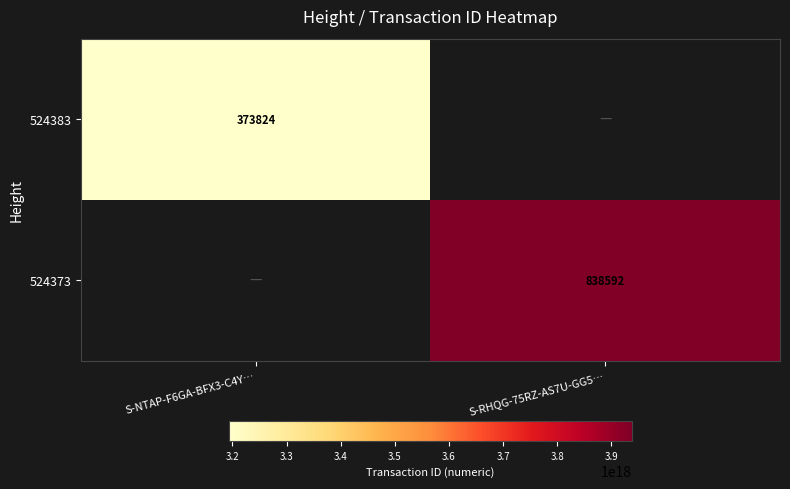

The value of 524373 at S-RHQG-75RZ-AS7U-GG5… is 1477696. True or false?

False